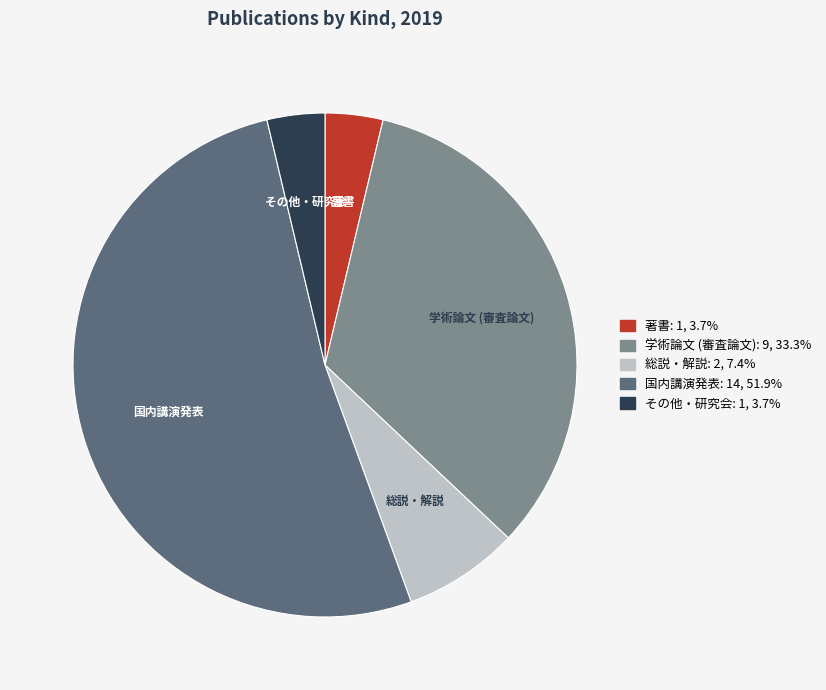

True or false: 総説・解説 accounts for 7% of the total.

True